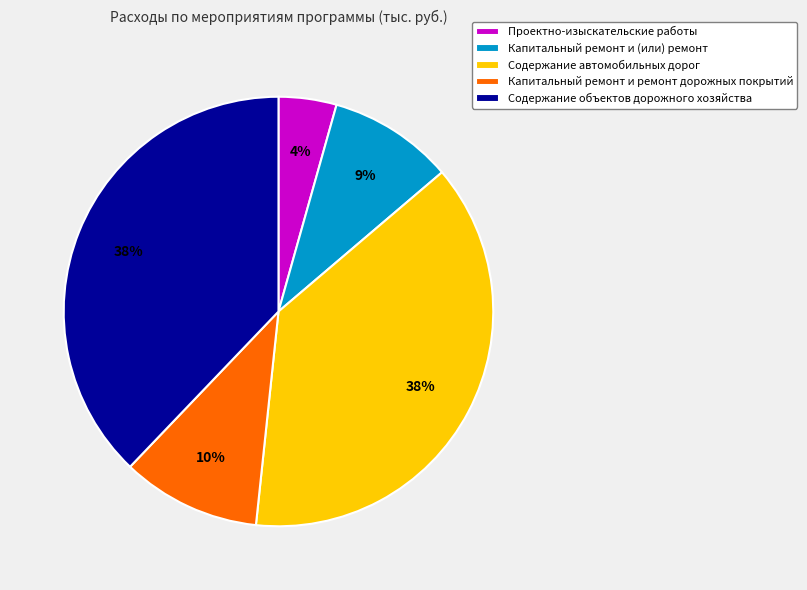

Between Содержание объектов дорожного хозяйства and Капитальный ремонт и (или) ремонт, which is larger?

Содержание объектов дорожного хозяйства